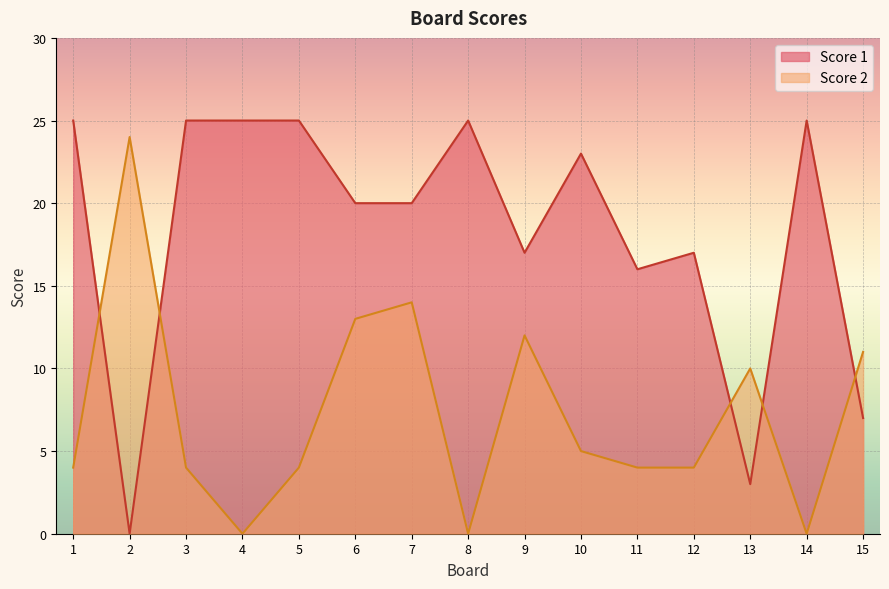

True or false: Score 2 has more than 2 points higher than both neighbors.

True